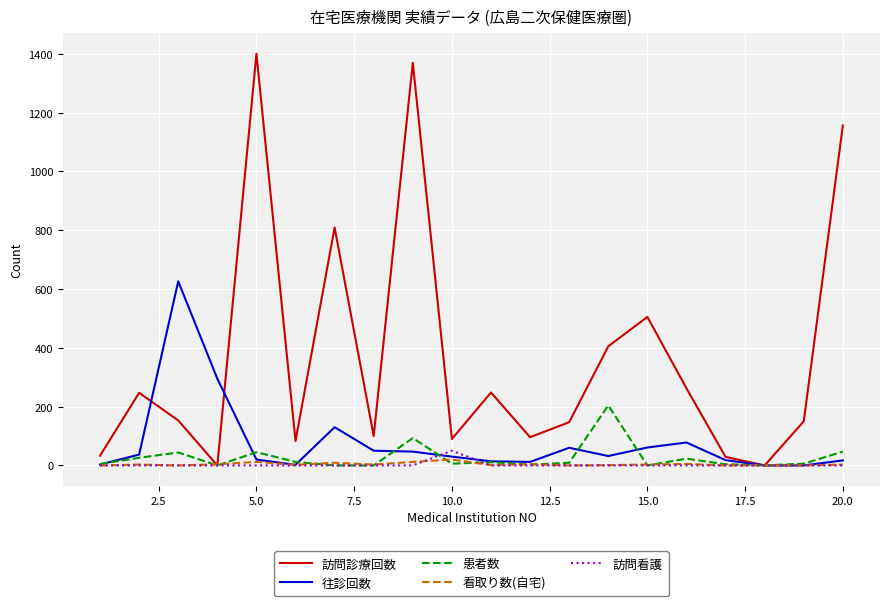

What is the maximum value shown in the chart?

1400